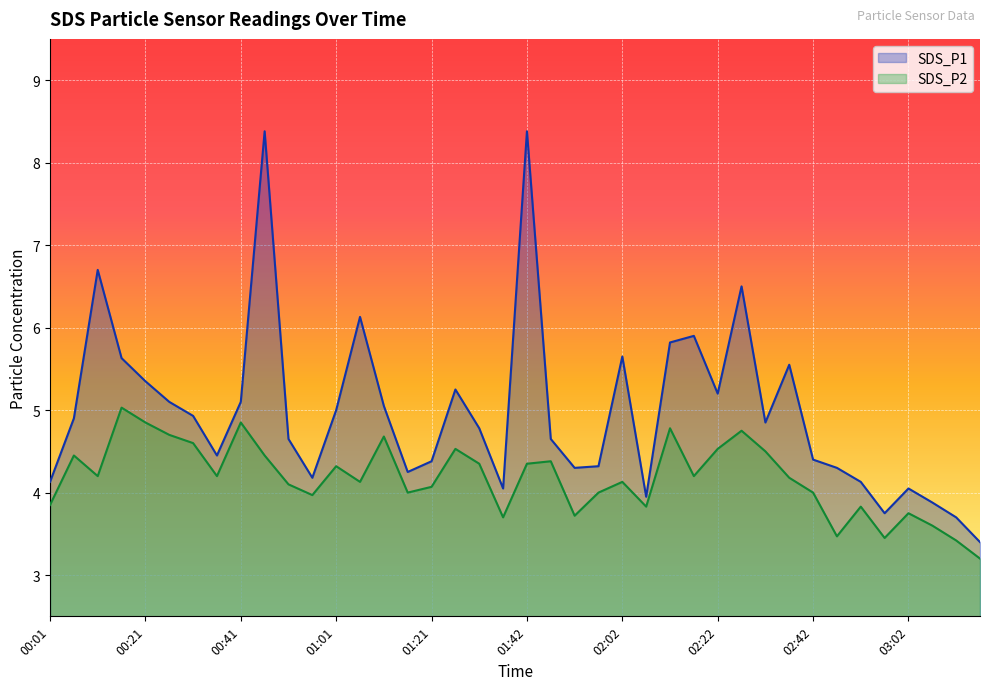

True or false: SDS_P1 and SDS_P2 intersect in this chart.

False